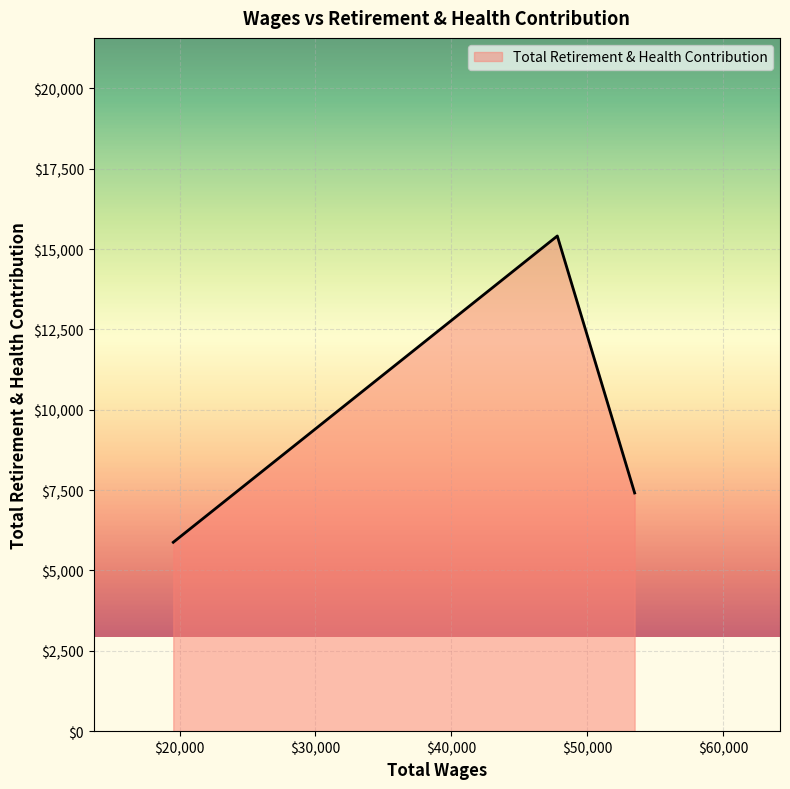

Count the number of data series in this chart.

1